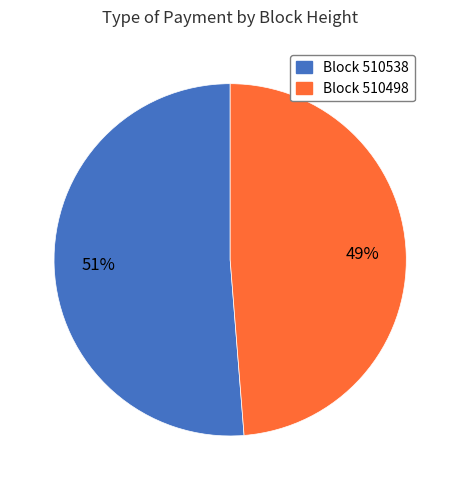

How many segments does this pie chart have?

2